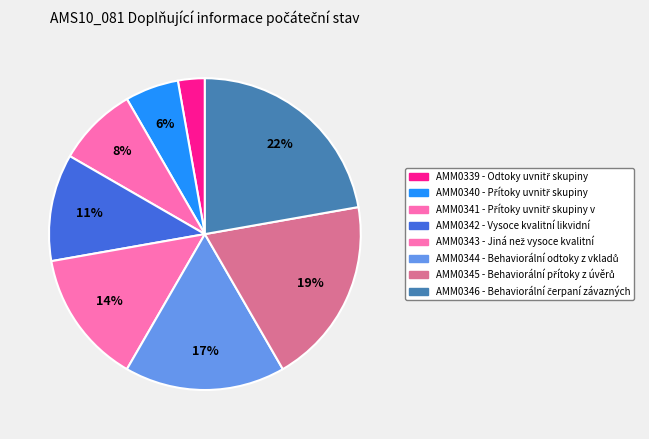

To the nearest percent, what is the difference between the largest and smallest slice percentages?

19%